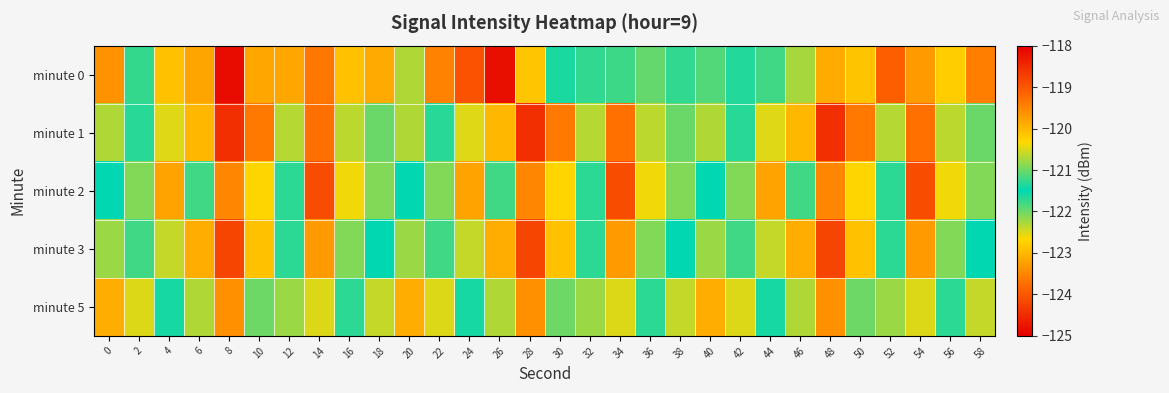

Reading right to left, list all the values displayed in this chart.

minute 0: 58=-123.6	56=-120.2	54=-119.7	52=-119.1	50=-120.1	48=-123.1	46=-120.7	44=-121.2	42=-121.7	40=-121.1	38=-121.3	36=-121.0	34=-121.2	32=-121.7	30=-121.4	28=-122.9	26=-118.2	24=-124.0	22=-123.5	20=-122.3	18=-123.1	16=-122.9	14=-123.6	12=-123.2	10=-123.2	8=-124.8	6=-123.2	4=-122.9	2=-121.7	0=-119.6
minute 1: 58=-121.0	56=-122.3	54=-123.7	52=-122.3	50=-123.6	48=-124.4	46=-123.0	44=-122.5	42=-121.7	40=-122.3	38=-121.0	36=-122.3	34=-123.7	32=-122.3	30=-123.6	28=-124.4	26=-123.0	24=-122.5	22=-121.7	20=-122.3	18=-121.0	16=-122.3	14=-123.7	12=-122.3	10=-123.6	8=-124.4	6=-123.0	4=-122.5	2=-121.7	0=-122.3
minute 2: 58=-120.9	56=-122.6	54=-124.1	52=-121.3	50=-122.7	48=-123.5	46=-121.8	44=-123.2	42=-122.1	40=-121.5	38=-120.9	36=-122.6	34=-124.1	32=-121.3	30=-122.7	28=-123.5	26=-121.8	24=-123.2	22=-122.1	20=-121.5	18=-120.9	16=-122.6	14=-124.1	12=-121.3	10=-122.7	8=-123.5	6=-121.8	4=-123.2	2=-122.1	0=-121.5
minute 3: 58=-121.5	56=-122.1	54=-123.3	52=-121.7	50=-122.9	48=-124.2	46=-123.1	44=-122.4	42=-121.2	40=-120.8	38=-121.5	36=-122.1	34=-123.3	32=-121.7	30=-122.9	28=-124.2	26=-123.1	24=-122.4	22=-121.2	20=-120.8	18=-121.5	16=-122.1	14=-123.3	12=-121.7	10=-122.9	8=-124.2	6=-123.1	4=-122.4	2=-121.2	0=-120.8
minute 5: 58=-120.6	56=-121.3	54=-122.5	52=-120.8	50=-122.0	48=-123.4	46=-122.3	44=-121.6	42=-120.5	40=-119.9	38=-120.6	36=-121.3	34=-122.5	32=-120.8	30=-122.0	28=-123.4	26=-122.3	24=-121.6	22=-120.5	20=-119.9	18=-120.6	16=-121.3	14=-122.5	12=-120.8	10=-122.0	8=-123.4	6=-122.3	4=-121.6	2=-120.5	0=-119.9